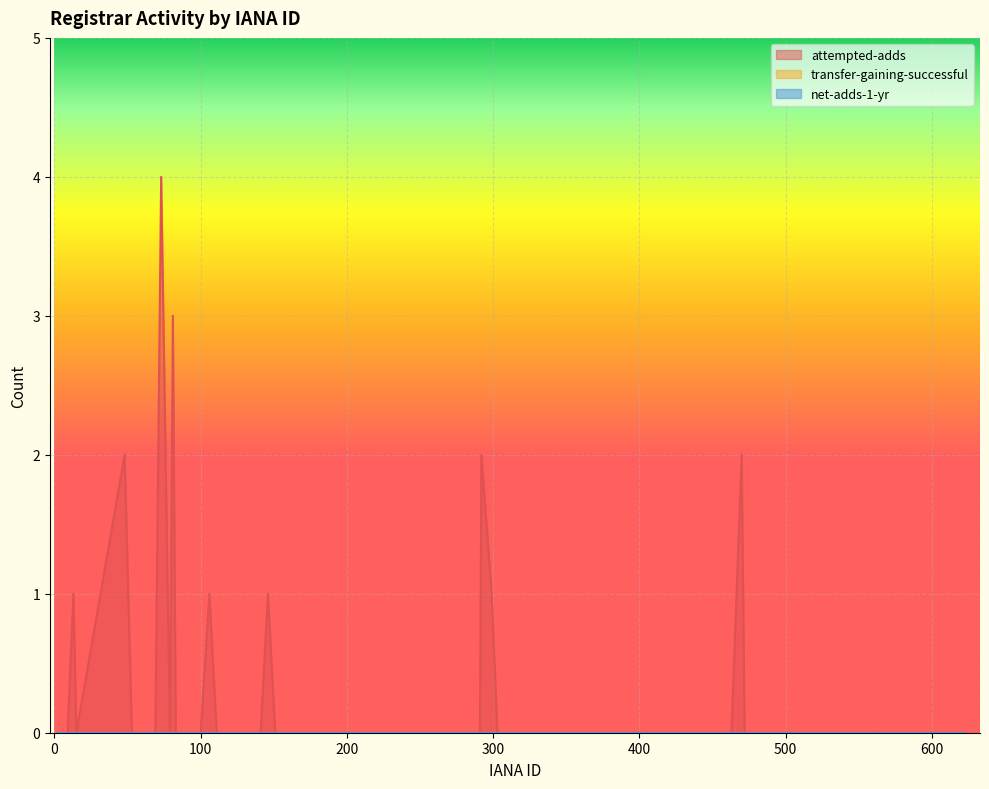

Is the value of net-adds-1-yr at 244 greater than the value of transfer-gaining-successful at 81?

No